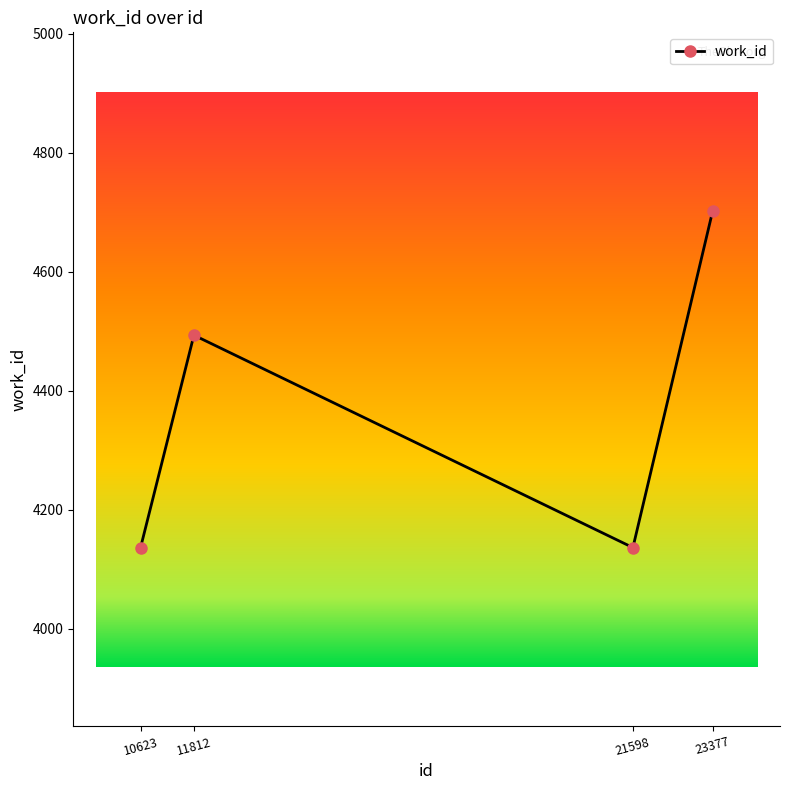

The value at 21598 is 4136. True or false?

True